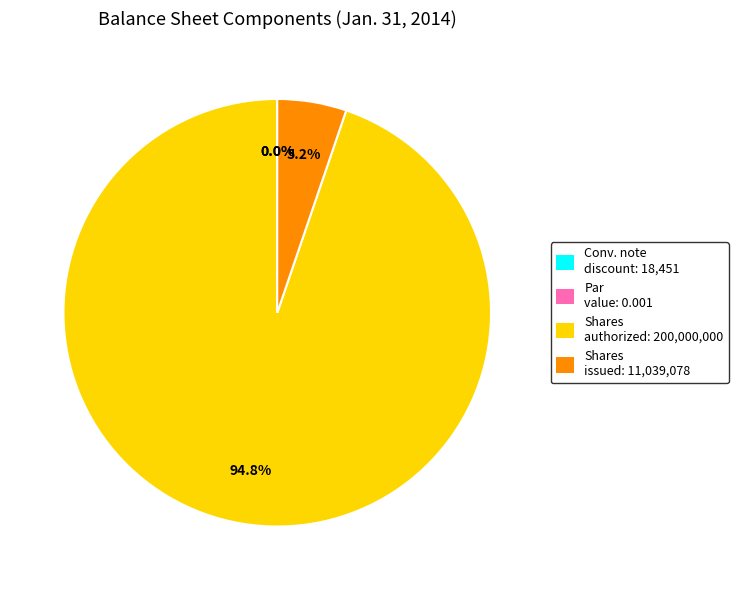

Combined, what portion of the pie is Shares issued: 11,039,078 and Shares authorized: 200,000,000?

100.0%